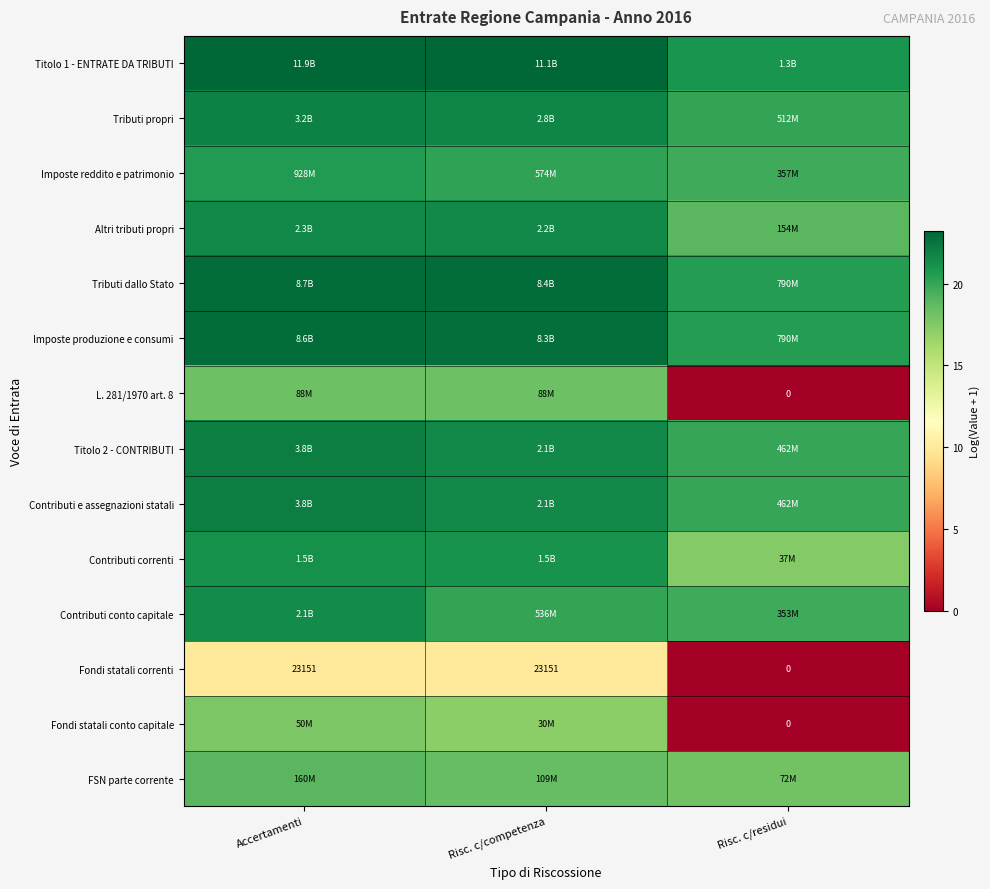

True or false: Imposte reddito e patrimonio has a value of 11.4 at Risc. c/residui.

False